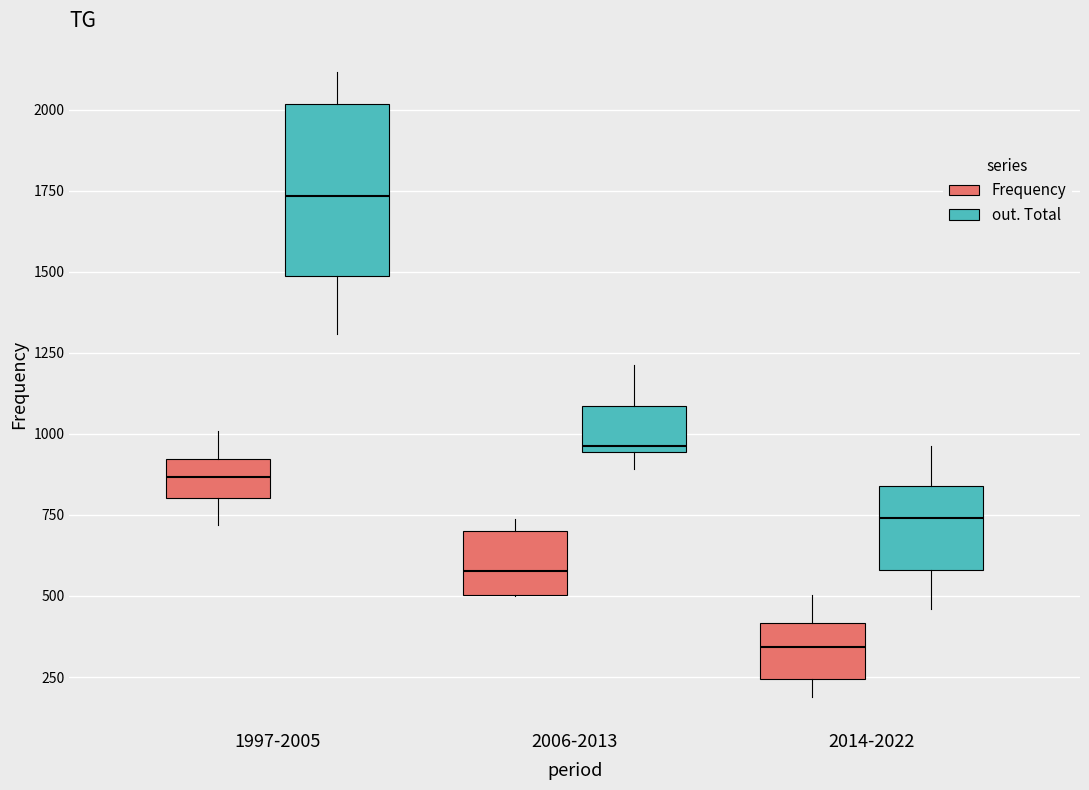

Comparing the boxes themselves (not the whiskers), which one is the tallest?

1997-2005 (out. Total)